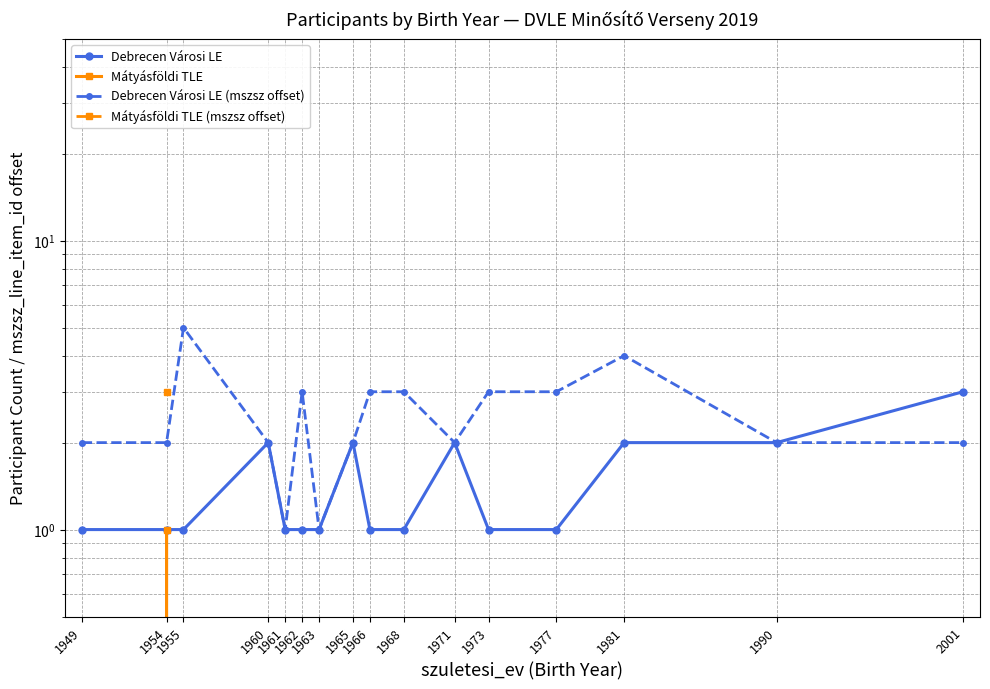

Which category has the lowest value in the Debrecen Városi LE series?

1949